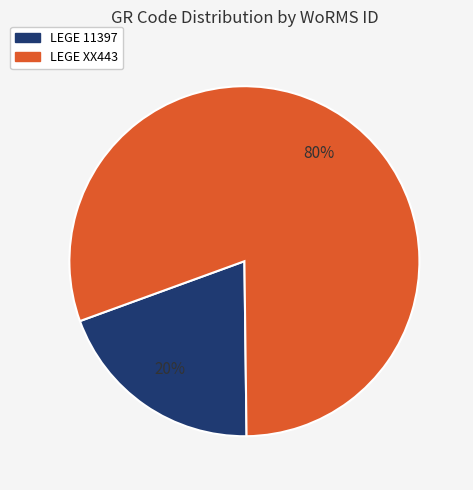

True or false: LEGE XX443 accounts for 74% of the total.

False